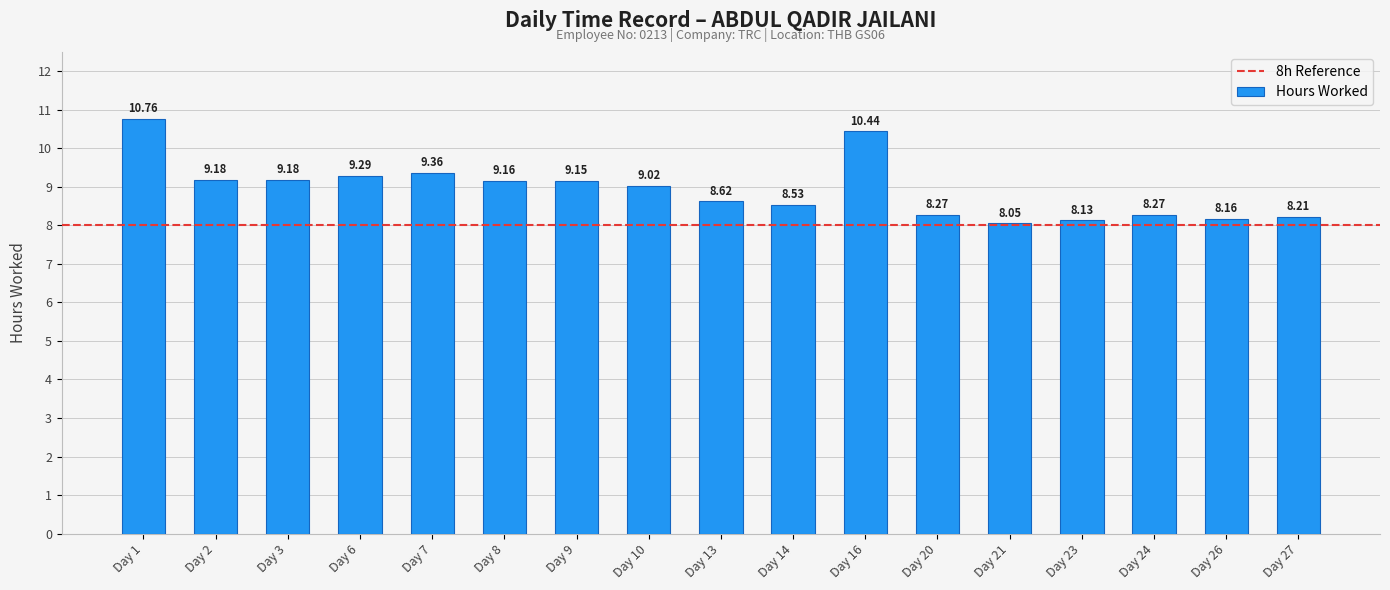

True or false: the data shows 4.3 at Day 13.

False